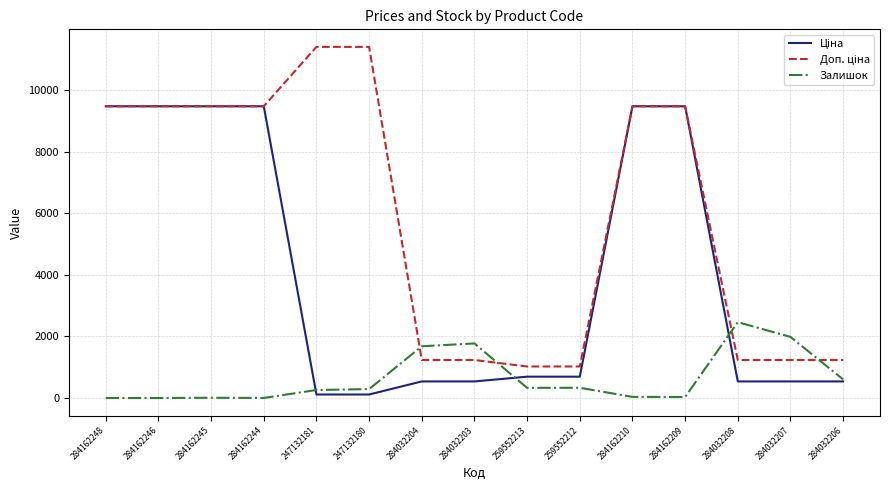

How many lines are shown in the chart?

3